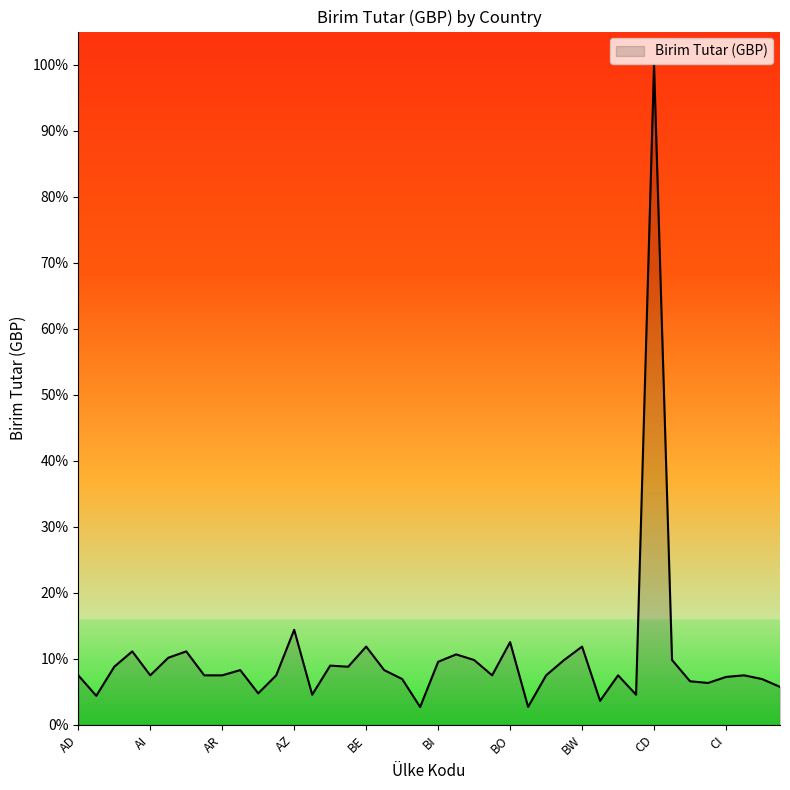

Rank the categories by value from highest to lowest.

CD, AZ, BO, BE, BW, AG, AM, BJ, AL, BM, BT, CF, BI, BB, AF, BD, AT, BF, AD, AI, AO, AR, AW, BN, BS, BZ, CK, CI, BG, CL, CG, CH, CM, AU, BA, CA, AE, BY, BR, BH